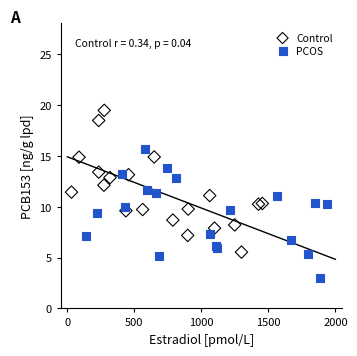

Which series has the widest spread of Y values?

Control